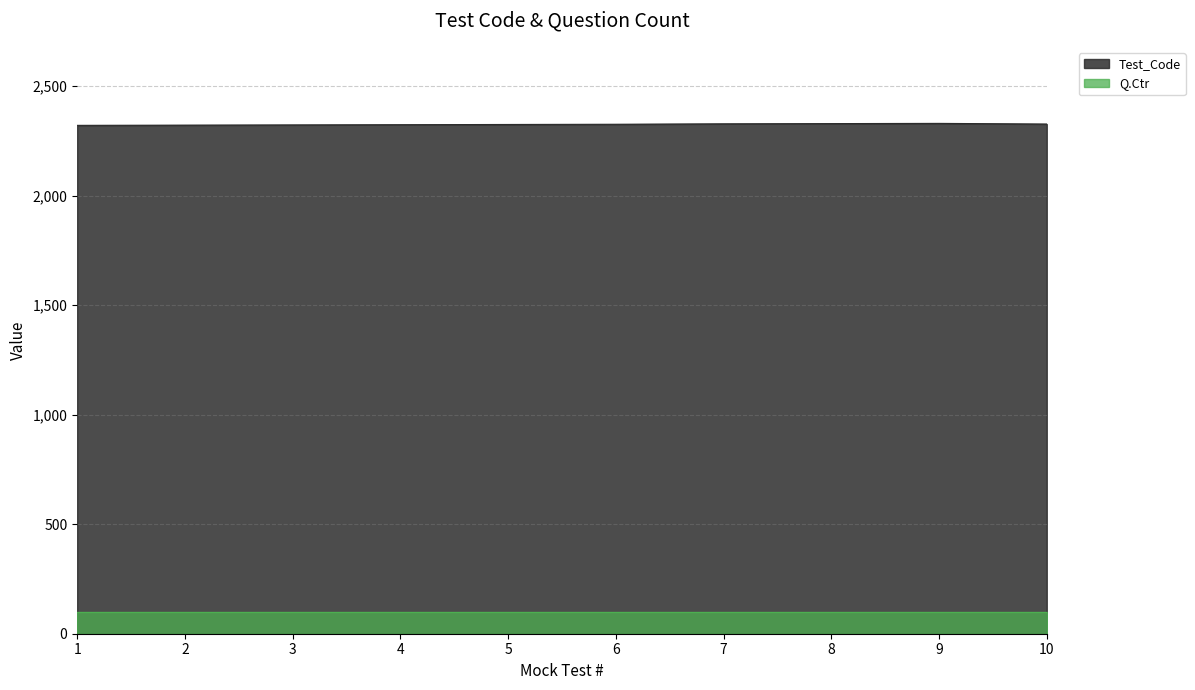

What is the spread (max minus min) of values at 6?

2226